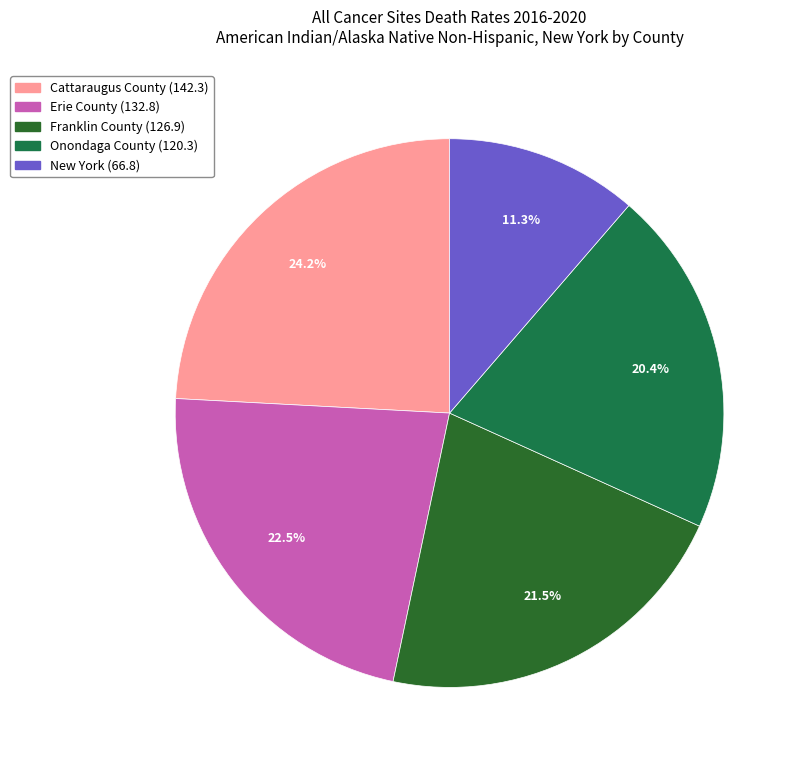

Is there a majority slice in this chart?

No